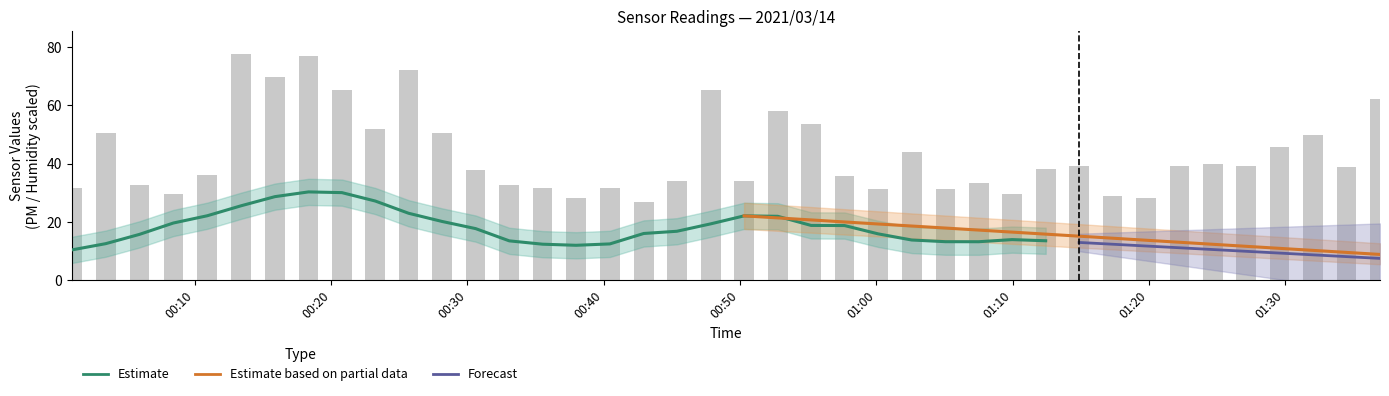

The value of SDS_P2 at BME280_humidity is 10.4. True or false?

False